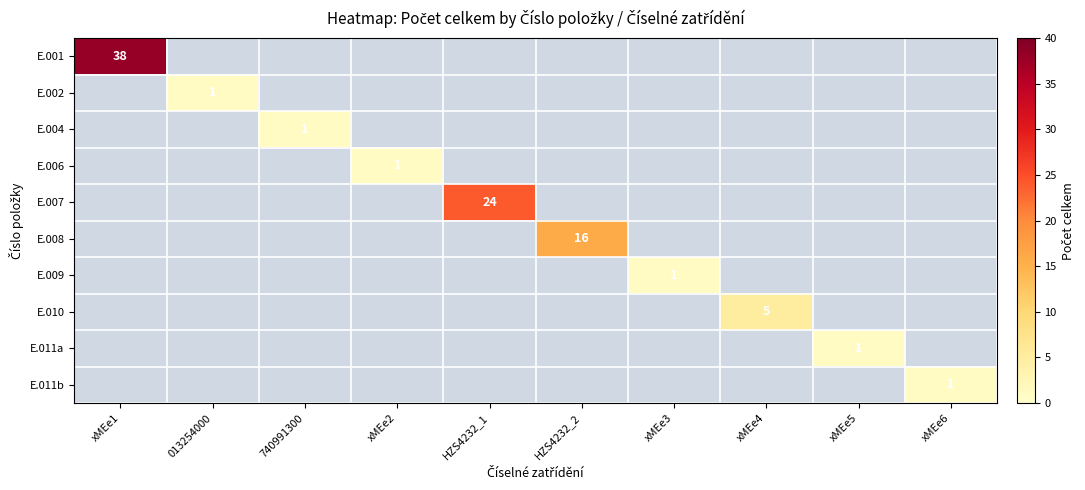

The E.006 series shows 0 at xMEe2. True or false?

False